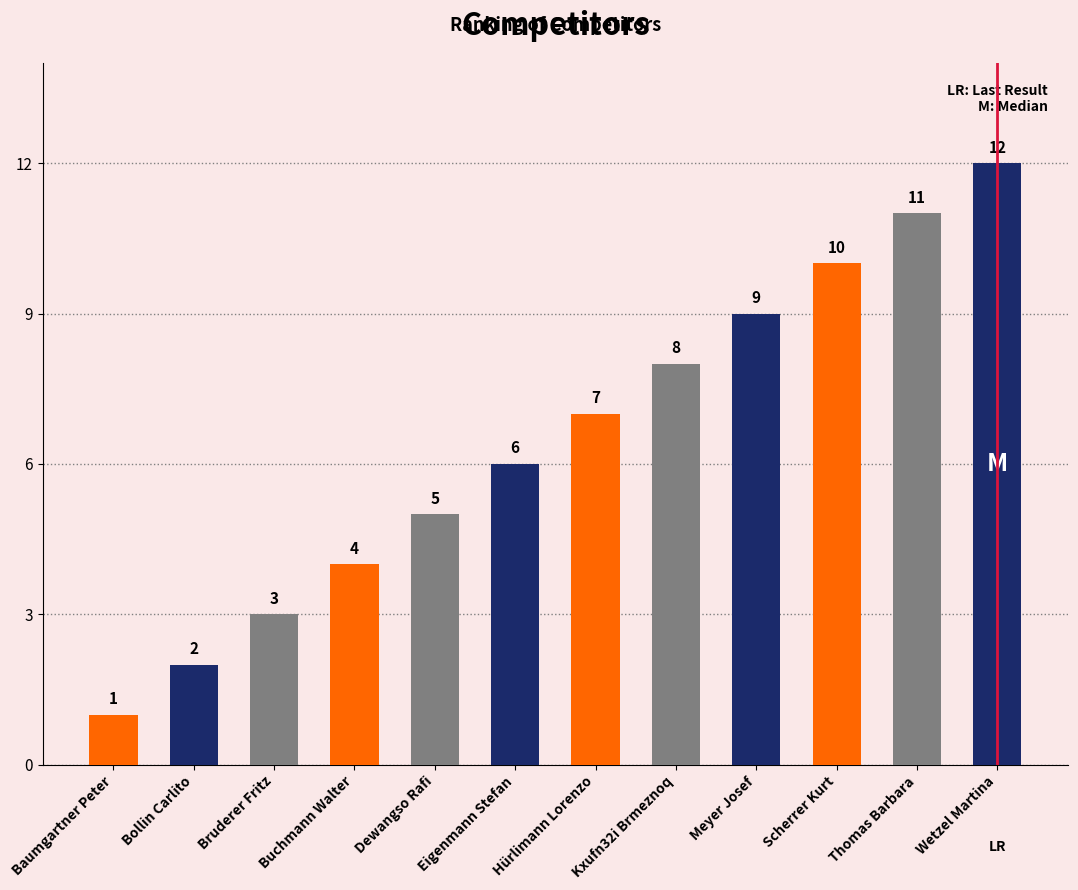

What is the change in value from Baumgartner Peter to Eigenmann Stefan?

+5